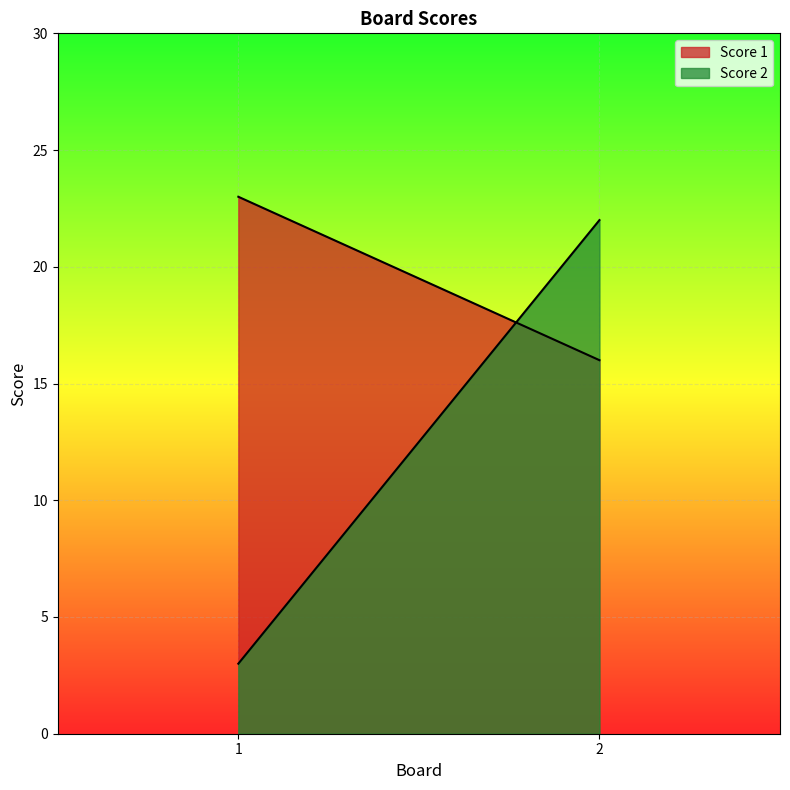

Count the number of data series in this chart.

2